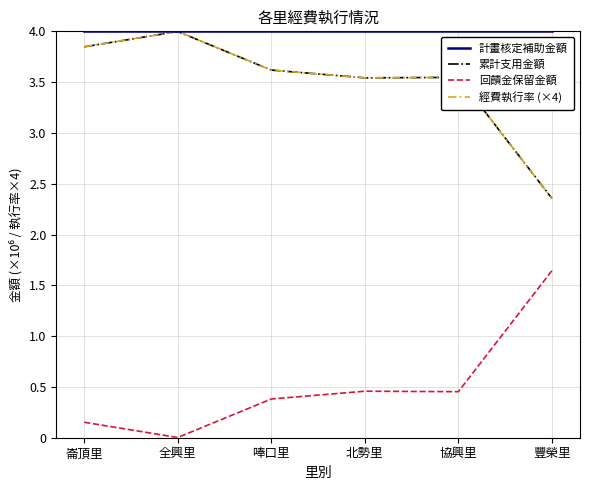

Does the chart have visible grid lines?

Yes